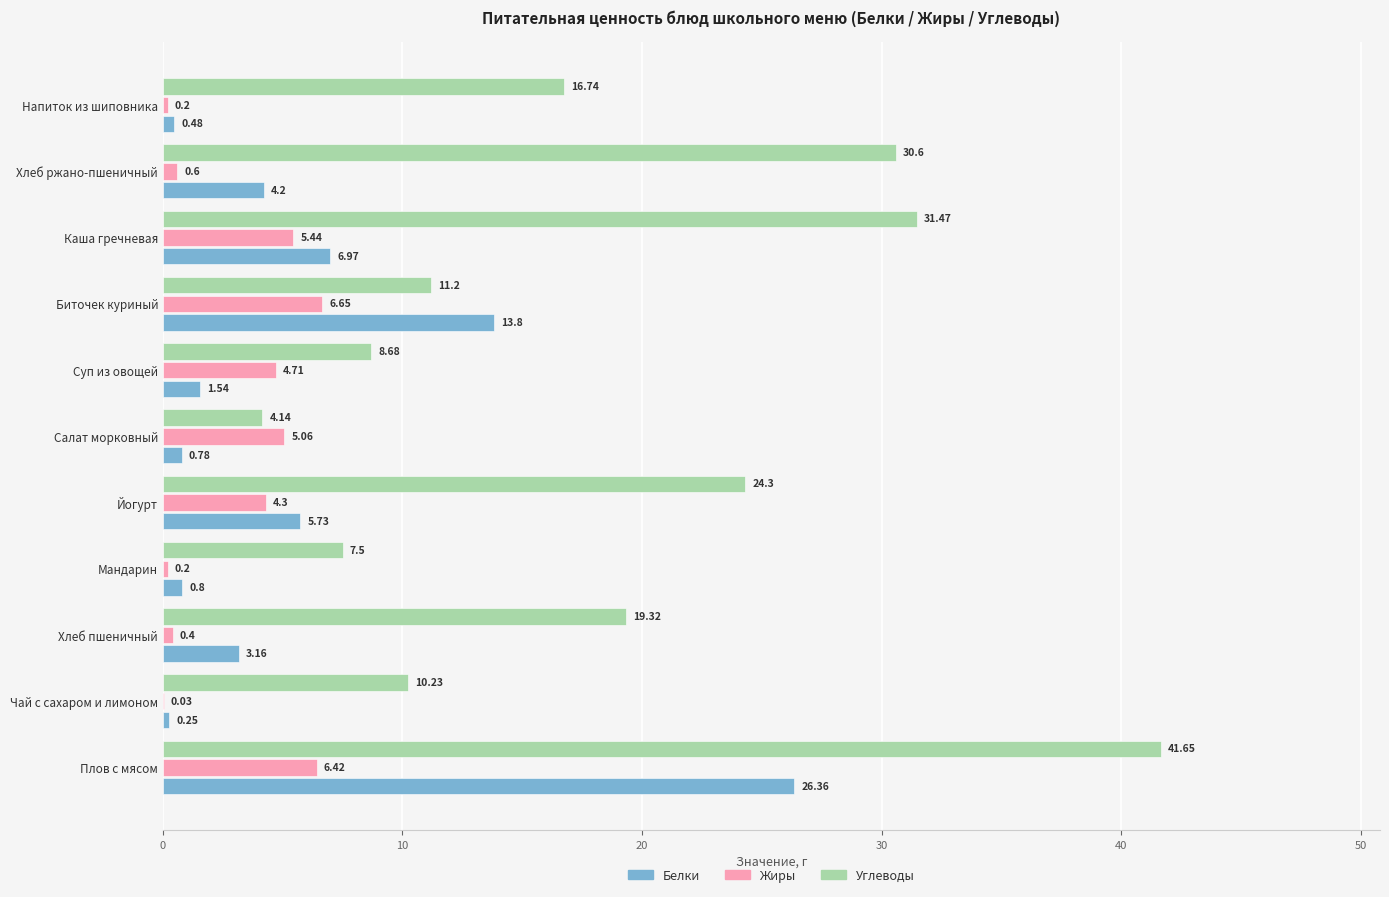

What is the sum of the Белки values at Йогурт and Чай с сахаром и лимоном?

6.0